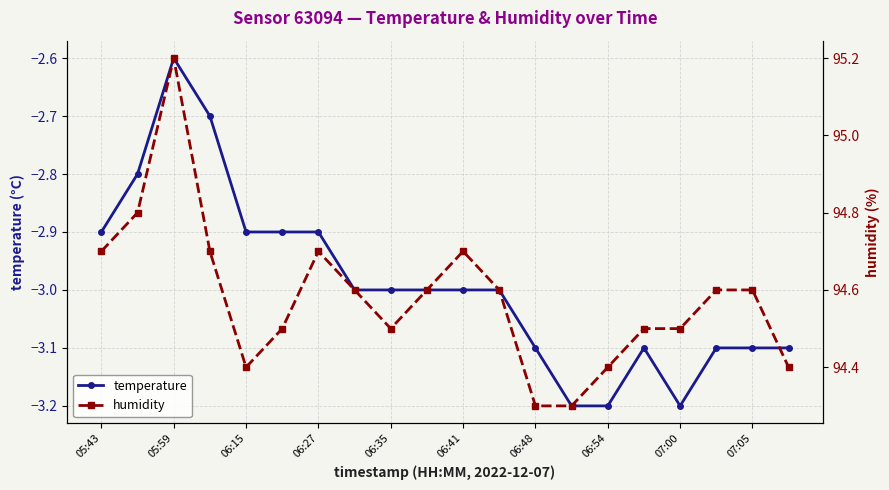

True or false: temperature and humidity intersect in this chart.

False